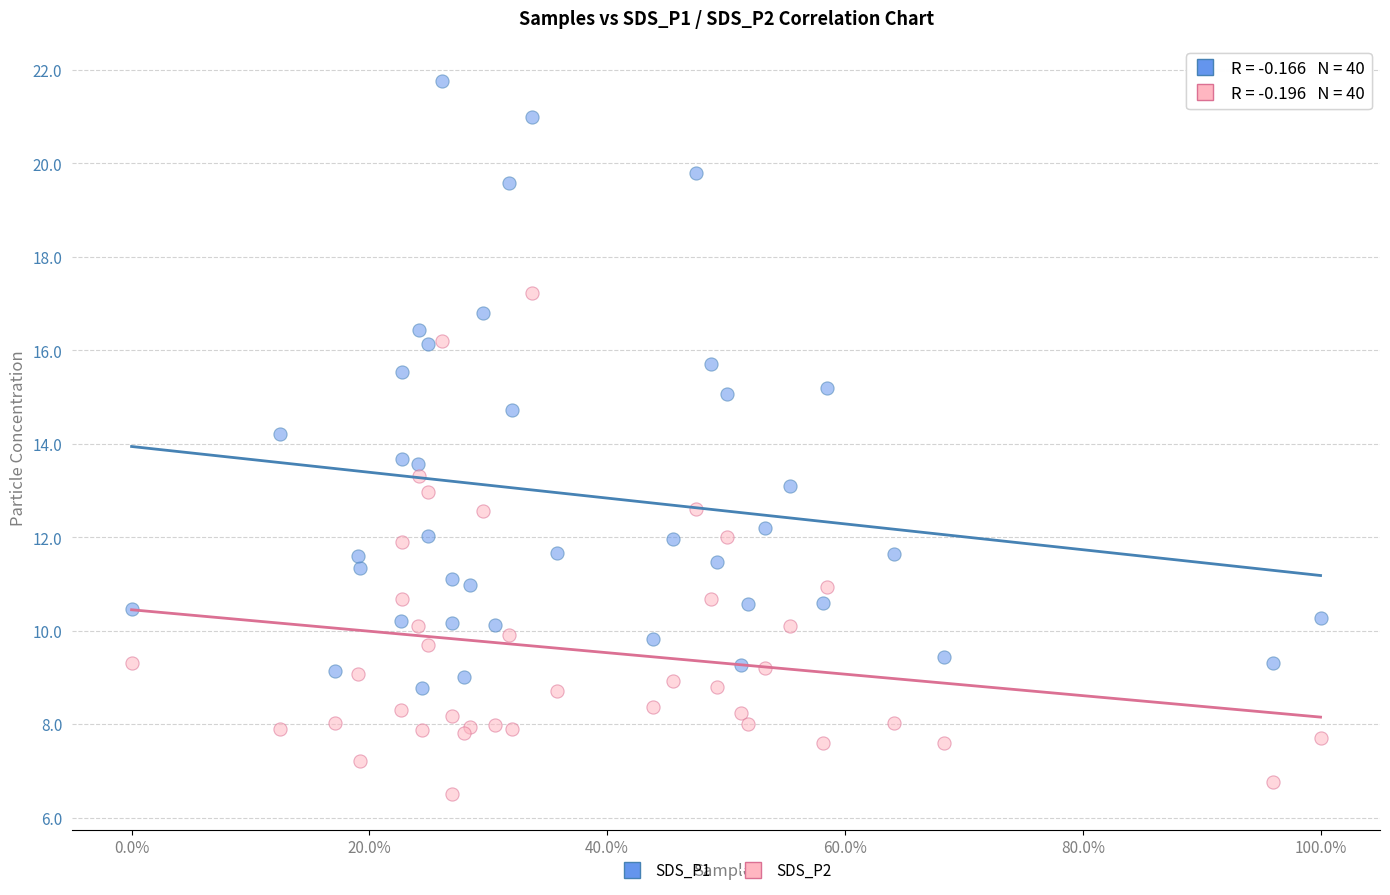

Which series has the largest Y range (max minus min)?

SDS_P1